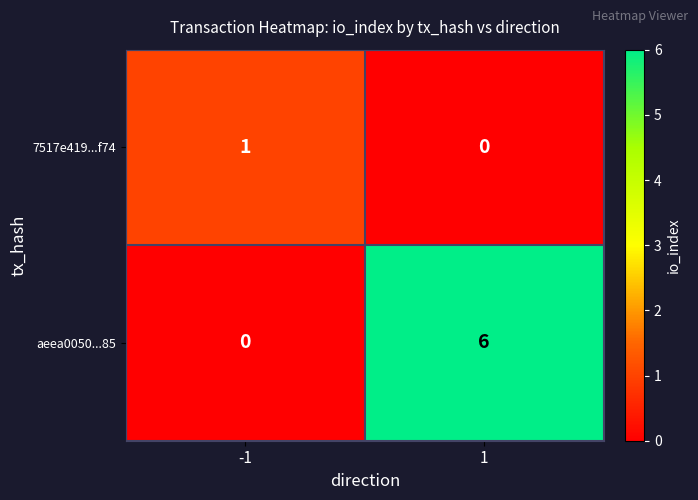

True or false: aeea0050...85 has a value of 0 at -1.

True